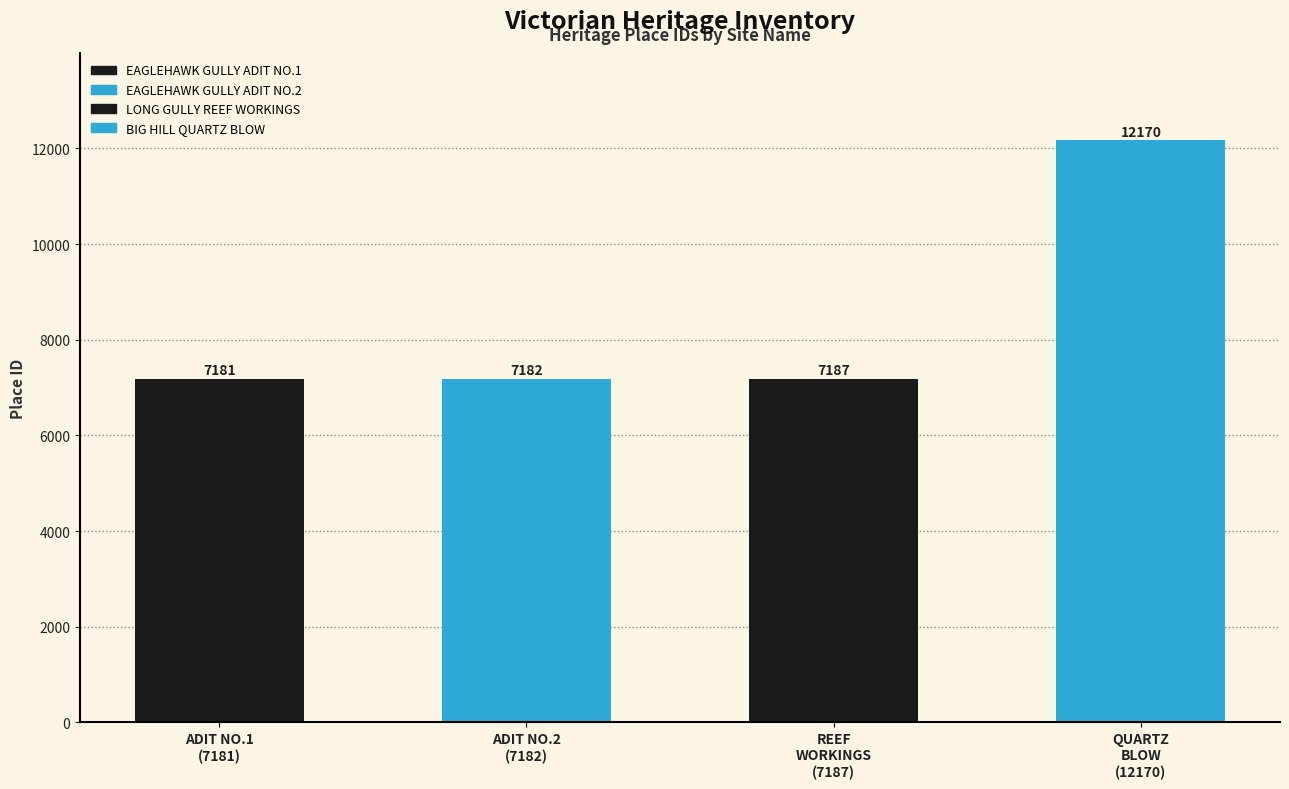

What is the change in value from EAGLEHAWK GULLY ADIT NO.1 to BIG HILL REEF QUARTZ BLOW?

+4989